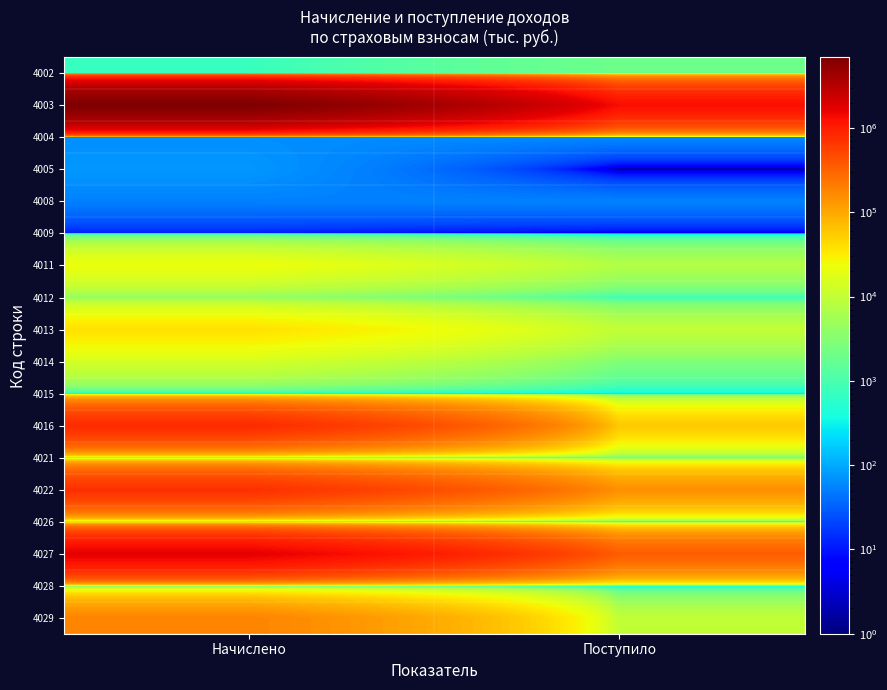

Reading left to right, transcribe all the data shown in this chart.

4002: Начислено=712	Поступило=1983
4003: Начислено=6877812	Поступило=1325329
4004: Начислено=65	Поступило=59
4005: Начислено=76	Поступило=1
4008: Начислено=53	Поступило=54
4009: Начислено=11	Поступило=6
4011: Начислено=22979	Поступило=7529
4012: Начислено=4014	Поступило=753
4013: Начислено=38934	Поступило=9801
4014: Начислено=13968	Поступило=2841
4015: Начислено=302	Поступило=270
4016: Начислено=824624	Поступило=58029
4021: Начислено=369	Поступило=1724
4022: Начислено=755489	Поступило=148905
4026: Начислено=179	Поступило=261
4027: Начислено=1689574	Поступило=356149
4028: Начислено=68	Поступило=278
4029: Начислено=181303	Поступило=9628